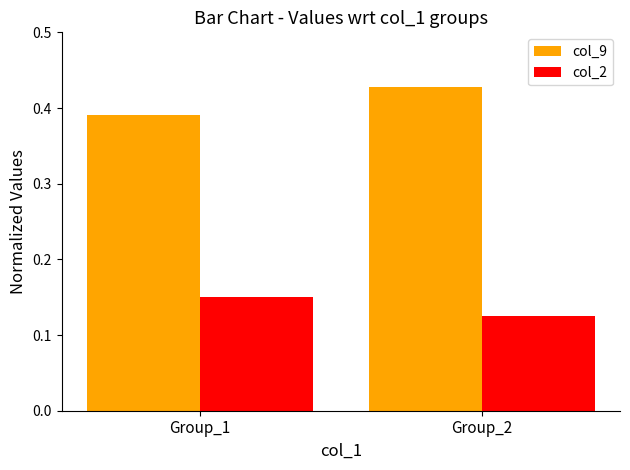

At which label does col_2 reach its peak?

Group_1